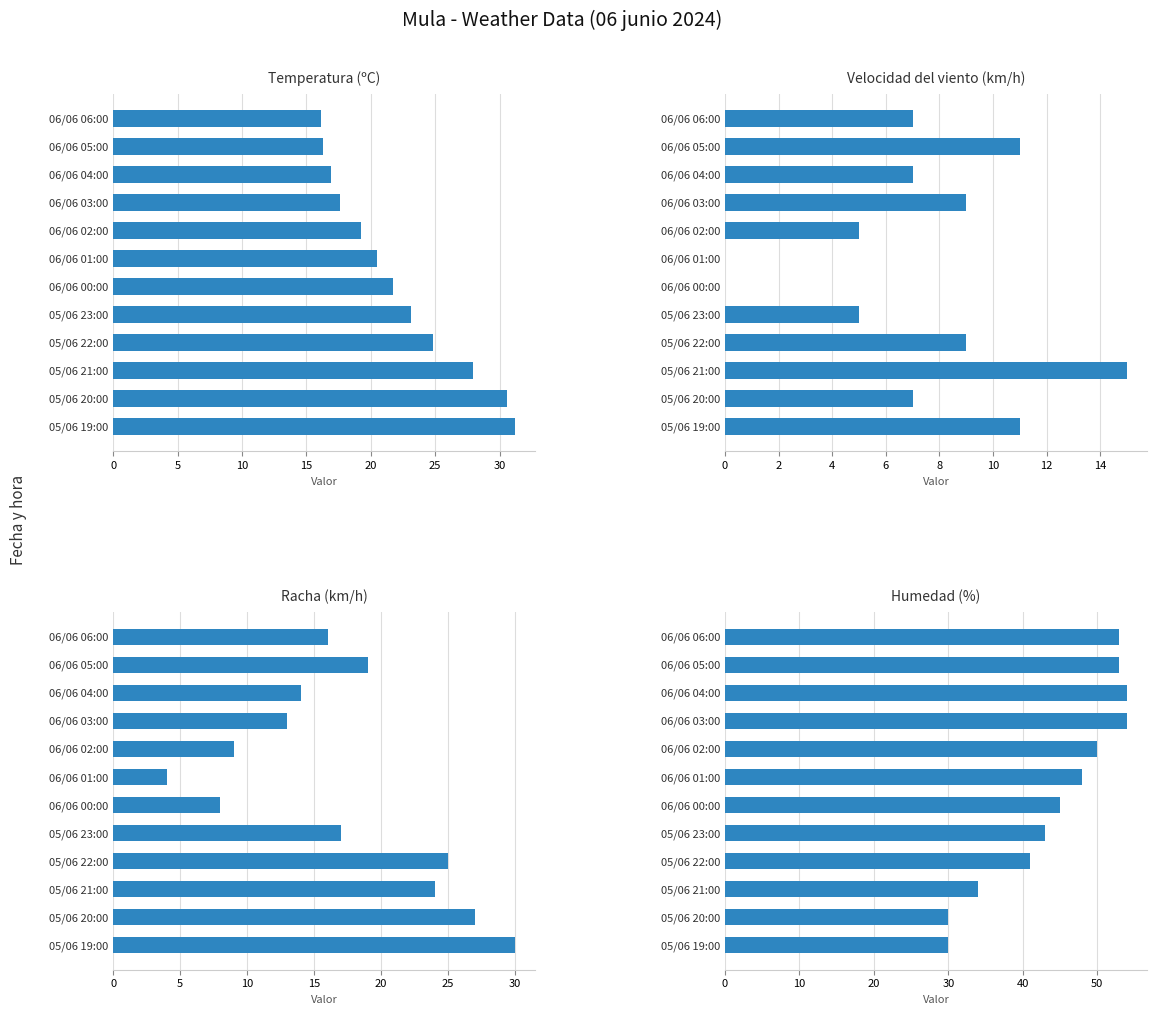

What is the difference between the maximum and minimum values in the Velocidad del viento (km/h) series?

15.0